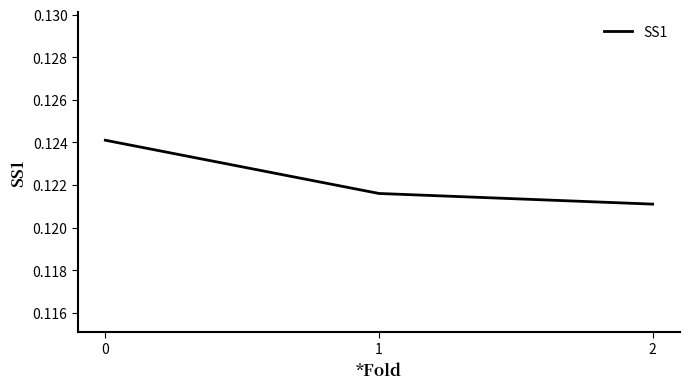

What is the sum of all values?

0.4